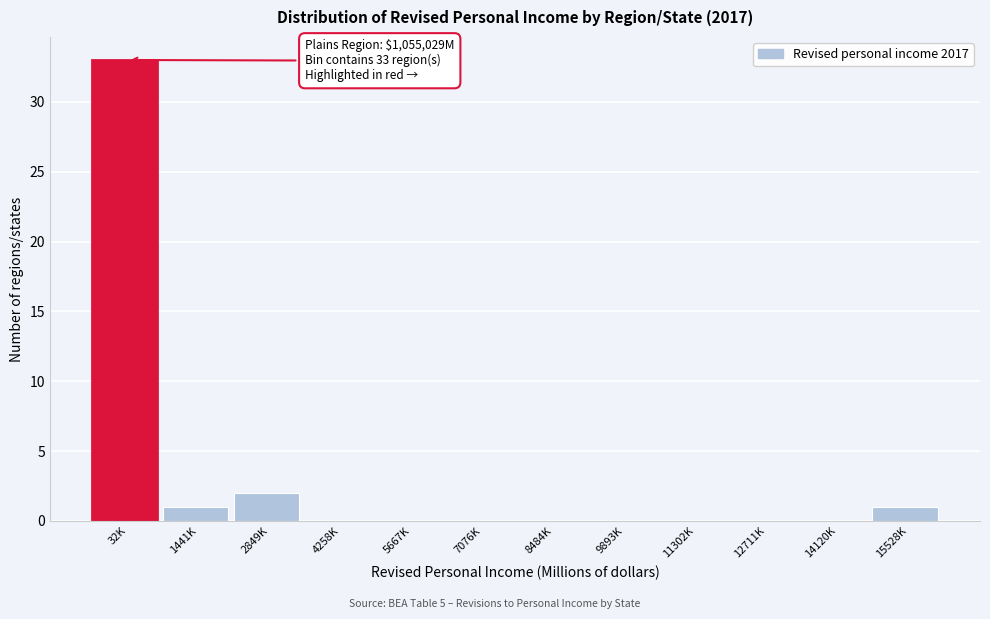

Reading left to right, extract all data points from this chart.

32K=33	1441K=1	2849K=2	4258K=0	5667K=0	7076K=0	8484K=0	9893K=0	11302K=0	12711K=0	14120K=0	15528K=1